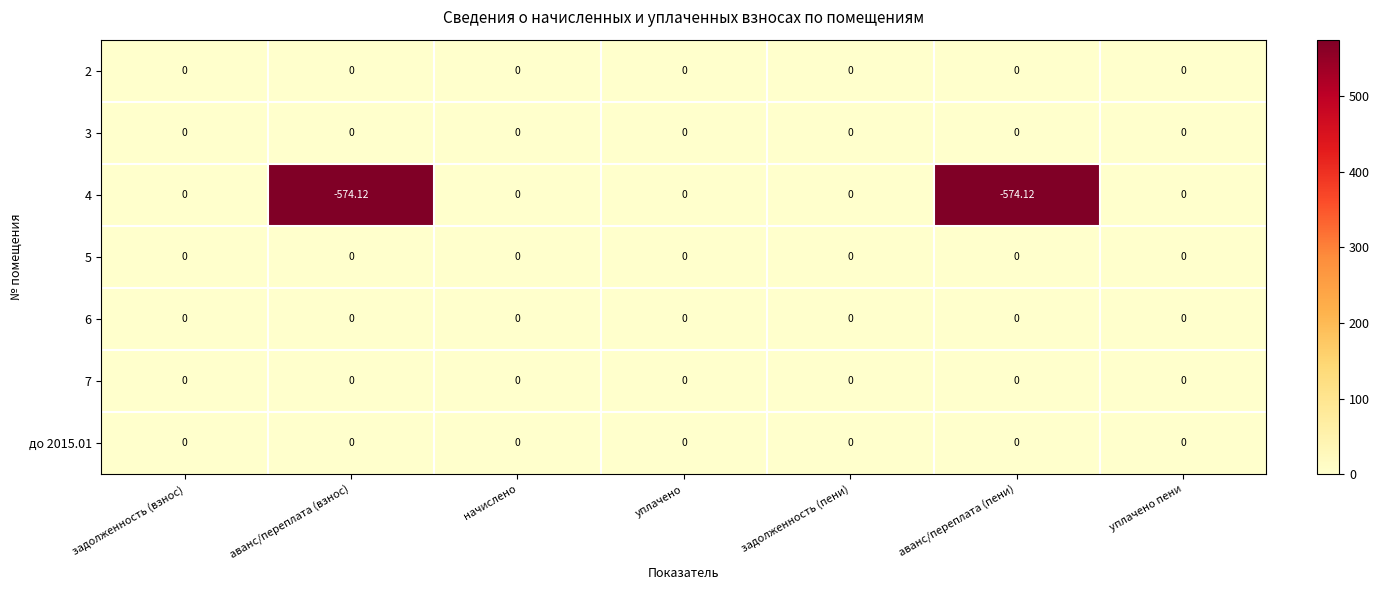

Reading right to left, extract all data points from this chart.

2: уплачено пени=0.0	аванс/переплата (пени)=0.0	задолженность (пени)=0.0	уплачено=0.0	начислено=0.0	аванс/переплата (взнос)=0.0	задолженность (взнос)=0.0
3: уплачено пени=0.0	аванс/переплата (пени)=0.0	задолженность (пени)=0.0	уплачено=0.0	начислено=0.0	аванс/переплата (взнос)=0.0	задолженность (взнос)=0.0
4: уплачено пени=0.0	аванс/переплата (пени)=-574.1	задолженность (пени)=0.0	уплачено=0.0	начислено=0.0	аванс/переплата (взнос)=-574.1	задолженность (взнос)=0.0
5: уплачено пени=0.0	аванс/переплата (пени)=0.0	задолженность (пени)=0.0	уплачено=0.0	начислено=0.0	аванс/переплата (взнос)=0.0	задолженность (взнос)=0.0
6: уплачено пени=0.0	аванс/переплата (пени)=0.0	задолженность (пени)=0.0	уплачено=0.0	начислено=0.0	аванс/переплата (взнос)=0.0	задолженность (взнос)=0.0
7: уплачено пени=0.0	аванс/переплата (пени)=0.0	задолженность (пени)=0.0	уплачено=0.0	начислено=0.0	аванс/переплата (взнос)=0.0	задолженность (взнос)=0.0
до 2015.01: уплачено пени=0.0	аванс/переплата (пени)=0.0	задолженность (пени)=0.0	уплачено=0.0	начислено=0.0	аванс/переплата (взнос)=0.0	задолженность (взнос)=0.0